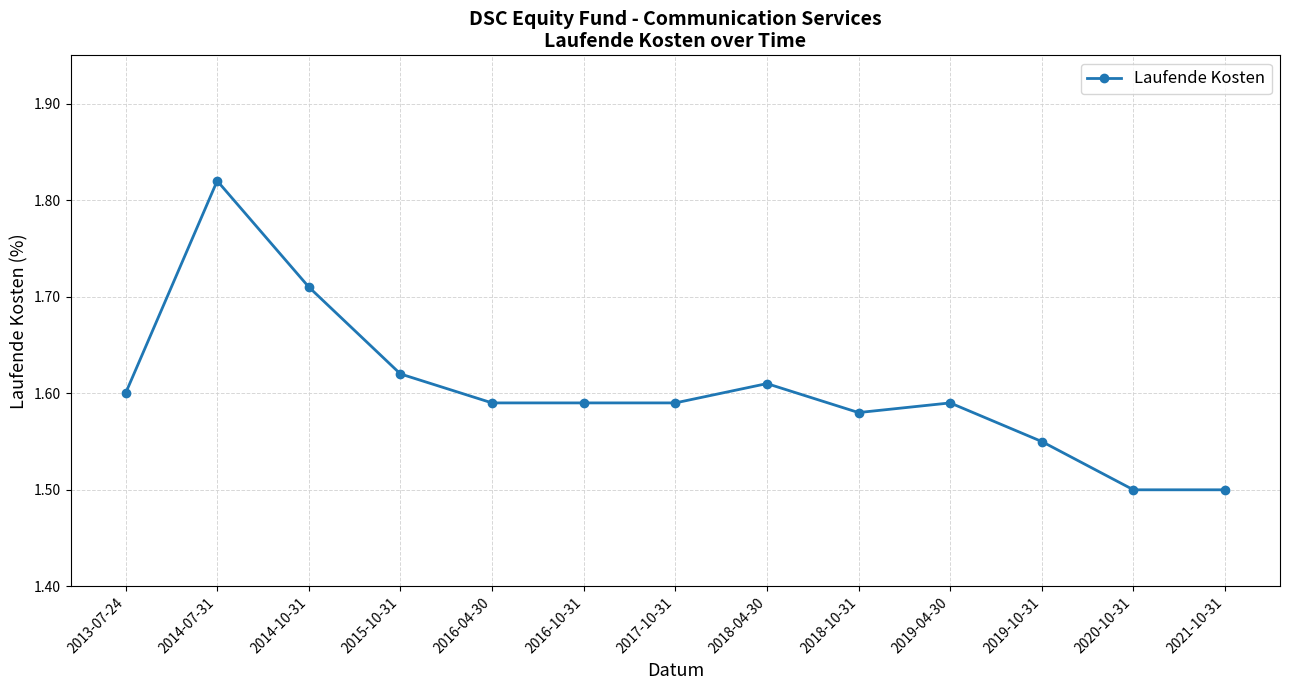

True or false: there are more than 0 points higher than both neighbors.

True